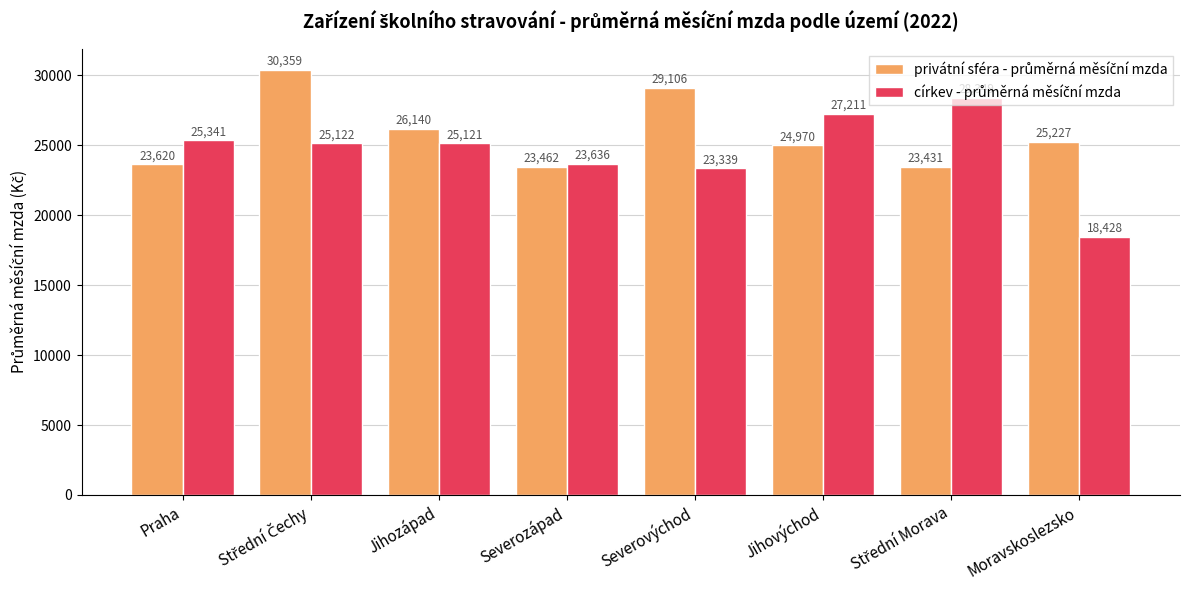

What is the minimum value shown in the chart?

18428.1